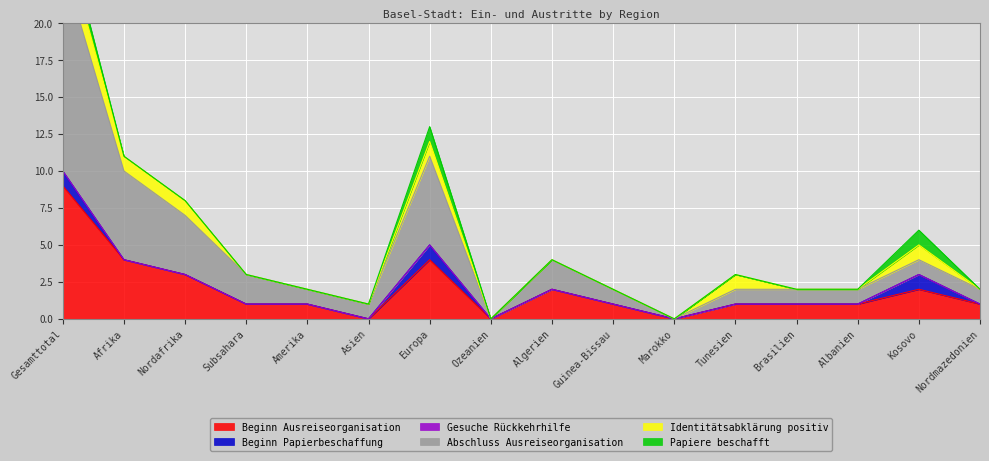

True or false: Beginn Ausreiseorganisation has a value of 0 at Tunesien.

False